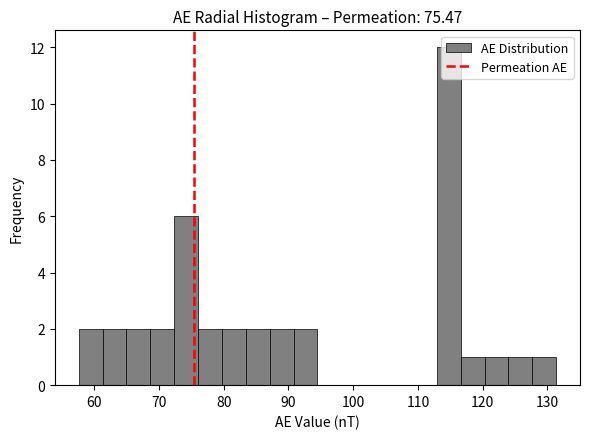

Around what value on the x-axis is the tallest bar? Give the approximate position of its centre, as read against the axis.

115